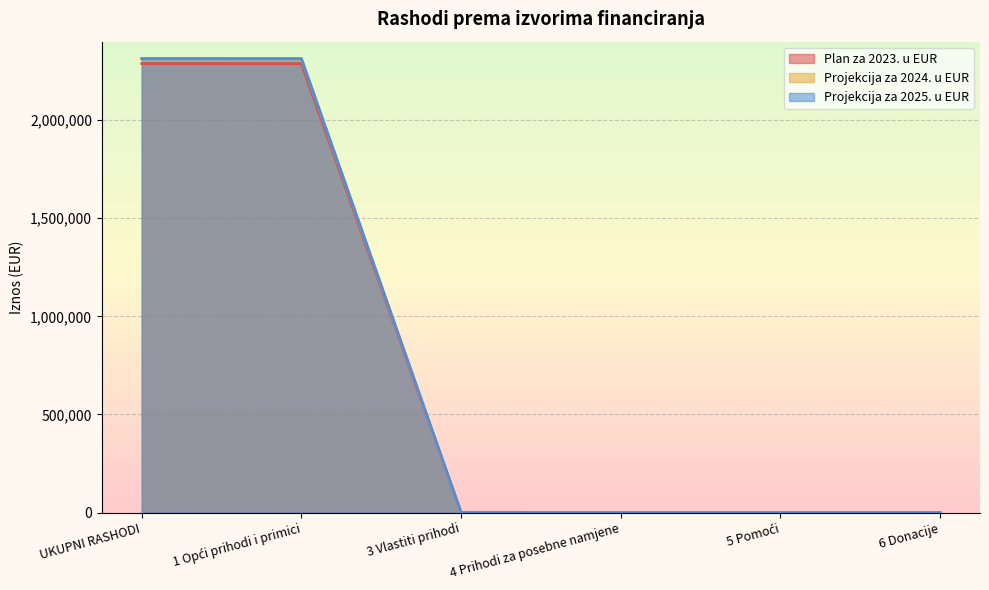

True or false: Projekcija za 2025. u EUR and Projekcija za 2024. u EUR intersect in this chart.

False